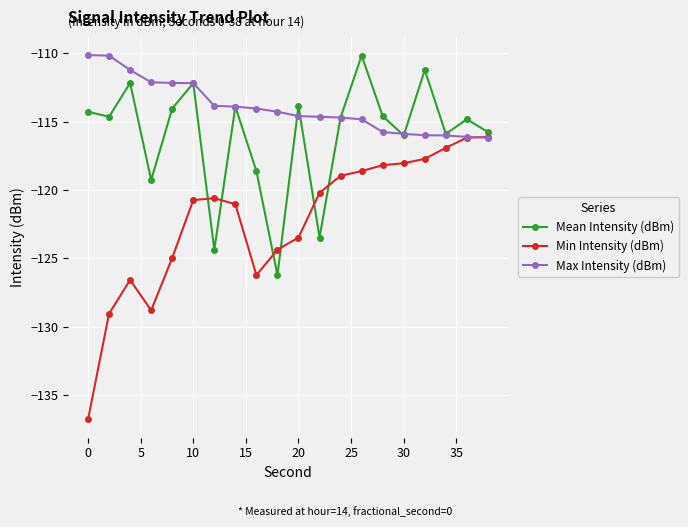

What is the smallest value displayed?

-136.8